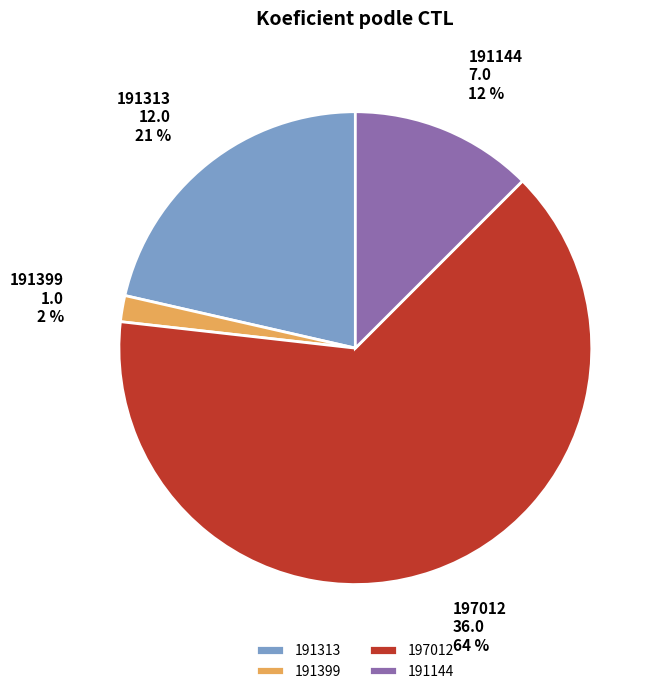

Which category accounts for the majority?

197012